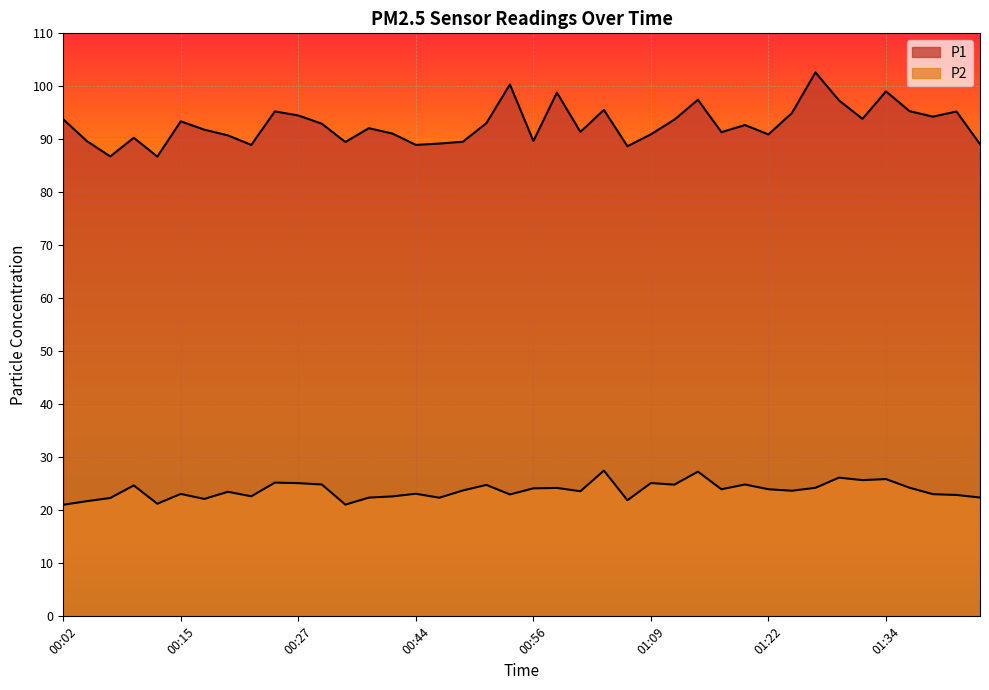

List the labels in order of P1 value, smallest first.

00:12, 00:07, 01:07, 00:22, 00:44, 01:47, 00:46, 00:33, 00:49, 00:04, 00:56, 00:09, 00:20, 01:22, 01:09, 00:41, 01:17, 01:02, 00:17, 00:39, 01:19, 00:30, 00:51, 00:15, 01:12, 00:02, 01:32, 01:39, 00:27, 01:24, 01:42, 00:25, 01:37, 01:04, 01:29, 01:14, 00:59, 01:34, 00:54, 01:27